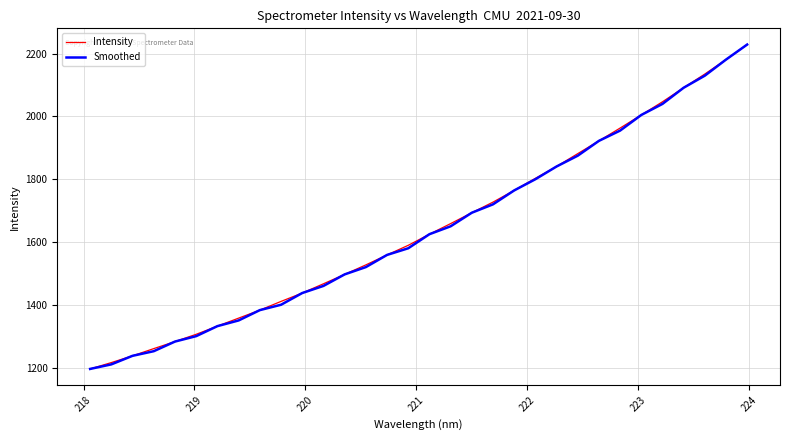

What is the sum of all Smoothed values?

52517.0